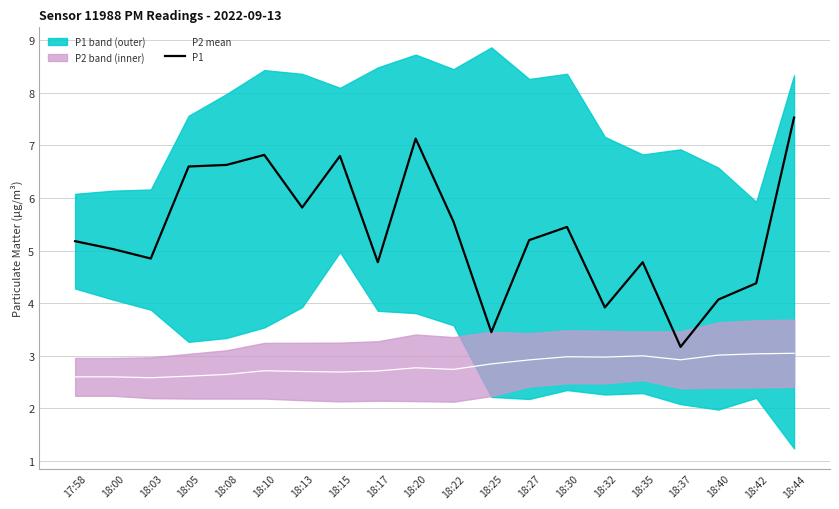

Between 18:22 and 18:27, which is larger?

18:27